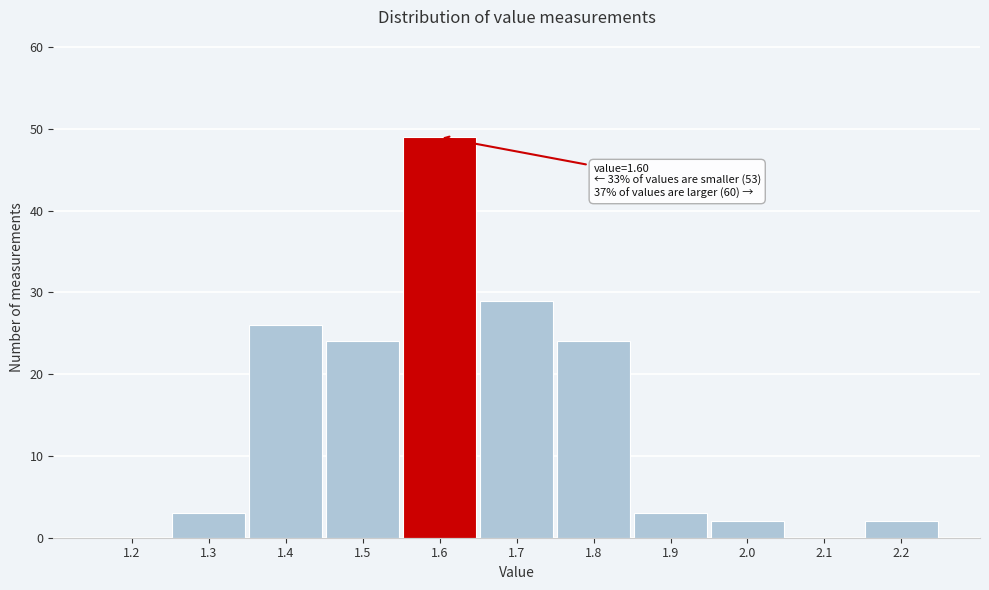

Reading right to left, transcribe all the data shown in this chart.

2.2=2	2.1=0	2.0=2	1.9=3	1.8=24	1.7=29	1.6=49	1.5=24	1.4=26	1.3=3	1.2=0